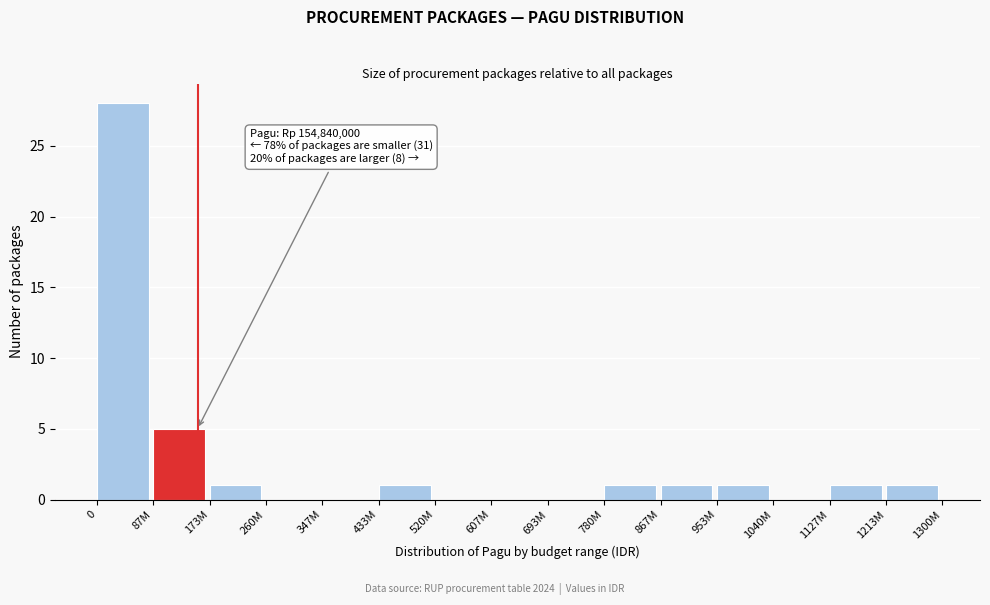

Reading left to right, what are all the values shown in this chart?

0=28	87M=5	173M=1	260M=0	347M=0	433M=1	520M=0	607M=0	693M=0	780M=1	867M=1	953M=1	1040M=0	1127M=1	1213M=1